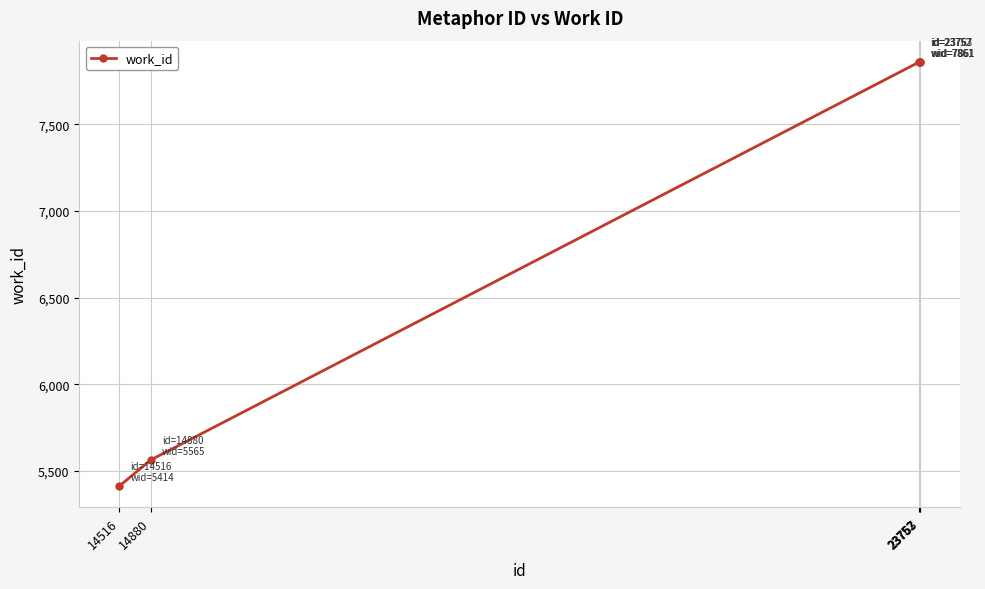

Does the chart have visible grid lines?

Yes